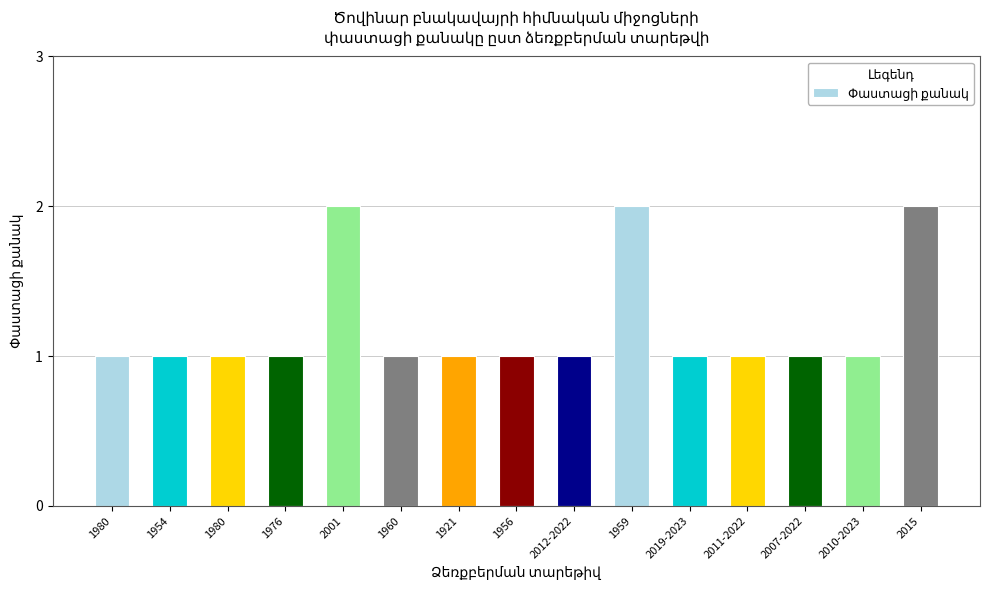

Rank the categories by value from highest to lowest.

2001, 1959, 2015, 1980, 1954, 1980, 1976, 1960, 1921, 1956, 2012-2022, 2019-2023, 2011-2022, 2007-2022, 2010-2023